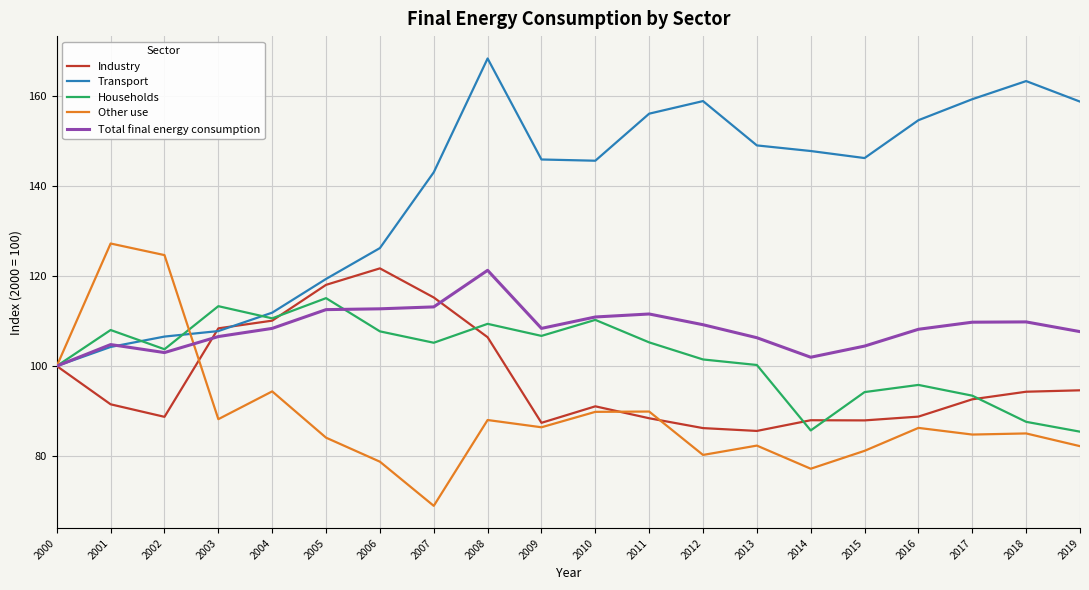

Count the number of data series in this chart.

5